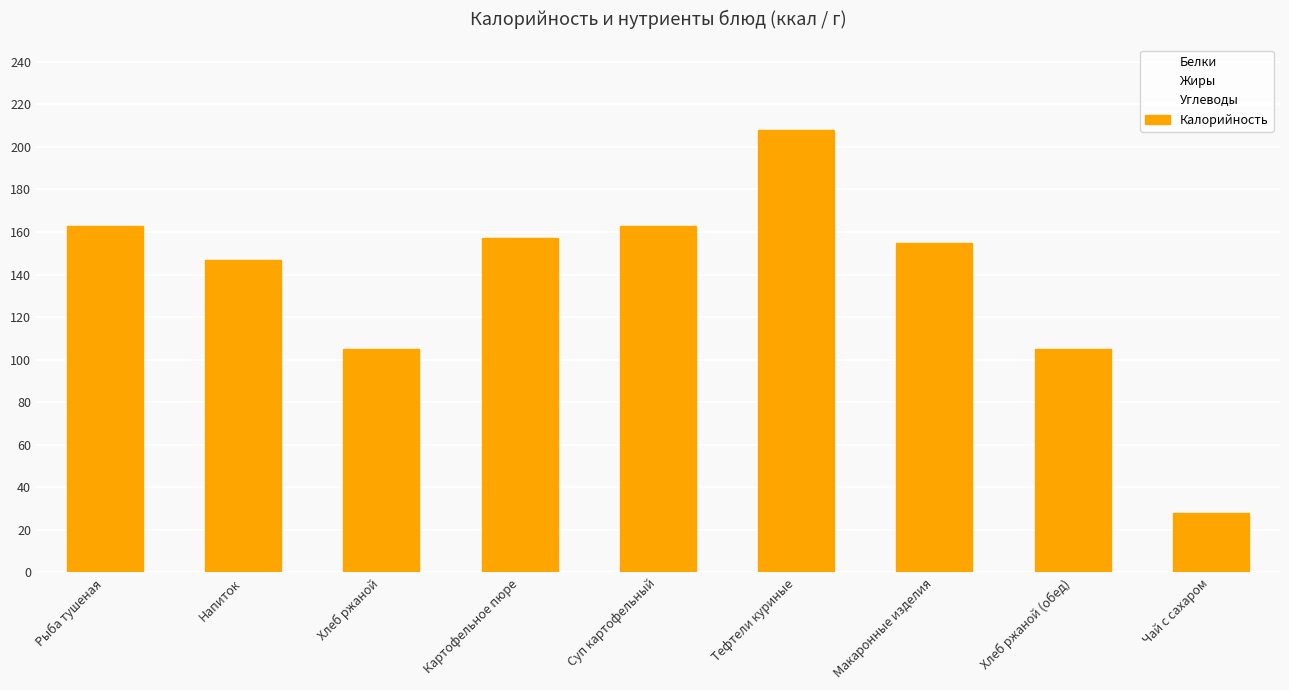

Reading left to right, what are all the values shown in this chart?

Белки: Рыба тушеная=8.0	Напиток=0.0	Хлеб ржаной=3.0	Картофельное пюре=9.0	Суп картофельный=8.0	Тефтели куриные=9.0	Макаронные изделия=6.0	Хлеб ржаной (обед)=3.1	Чай с сахаром=0.0
Жиры: Рыба тушеная=6.0	Напиток=0.0	Хлеб ржаной=4.0	Картофельное пюре=1.0	Суп картофельный=6.0	Тефтели куриные=2.0	Макаронные изделия=100.0	Хлеб ржаной (обед)=3.9	Чай с сахаром=0.0
Углеводы: Рыба тушеная=2.0	Напиток=22.0	Хлеб ржаной=7.0	Картофельное пюре=3.0	Суп картофельный=2.0	Тефтели куриные=1.0	Макаронные изделия=32.0	Хлеб ржаной (обед)=6.5	Чай с сахаром=0.0
Калорийность: Рыба тушеная=163.0	Напиток=147.0	Хлеб ржаной=105.0	Картофельное пюре=157.0	Суп картофельный=163.0	Тефтели куриные=208.0	Макаронные изделия=155.0	Хлеб ржаной (обед)=105.2	Чай с сахаром=28.0